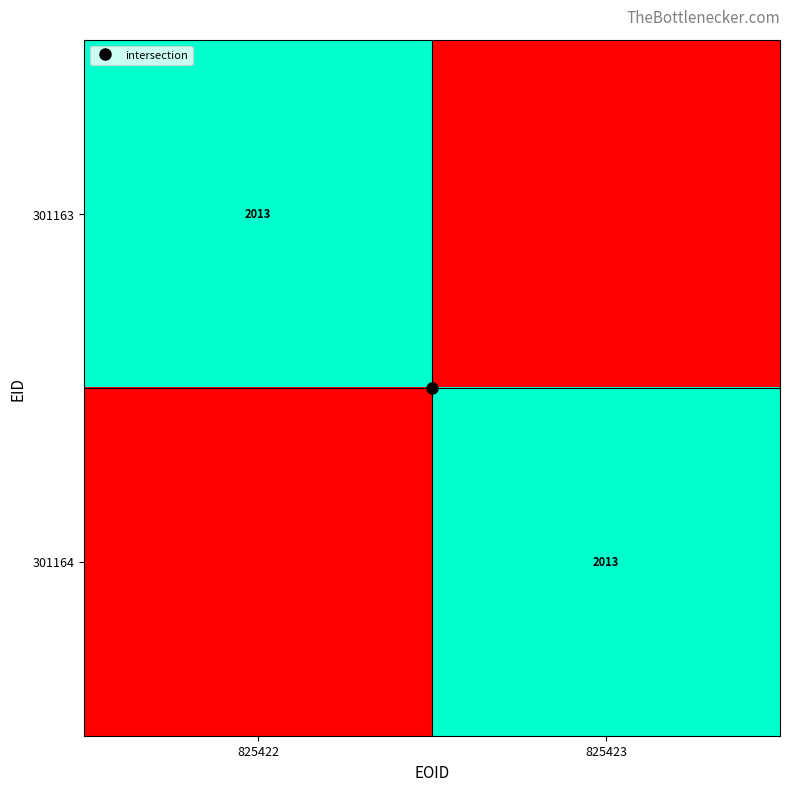

How many data points does each series have?

2